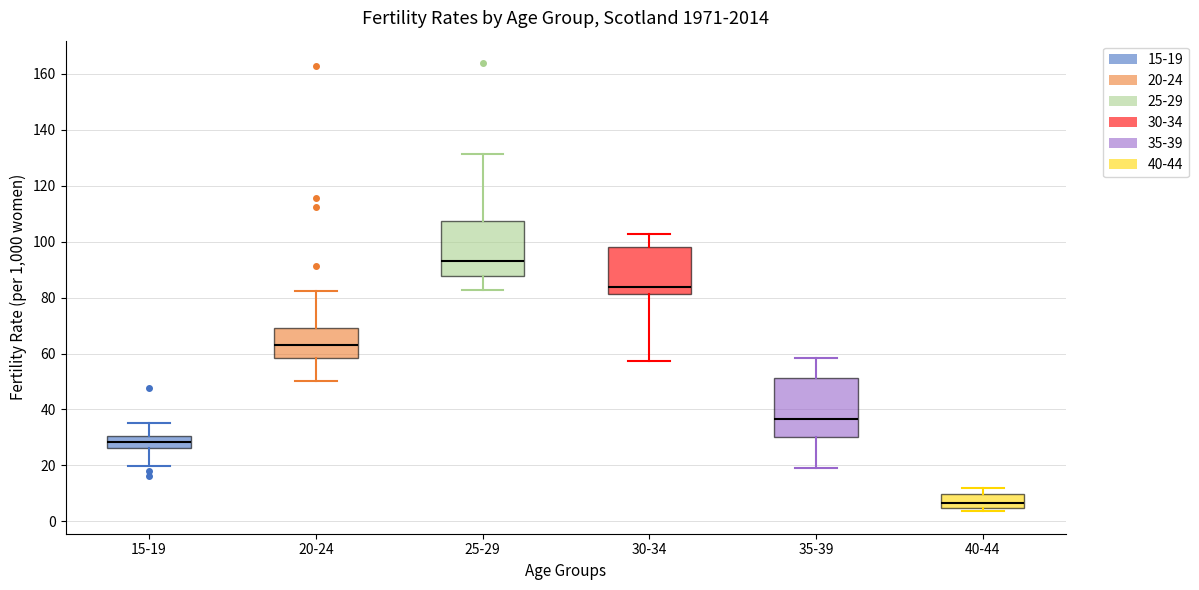

Reading left to right, transcribe this box plot: for each box, give where its median line is, the range the box spans, and where its two whiskers end, as read against the y-axis. The values are not printed on the chart, so give them approximately, as read against the axis.

15-19: median 28, box 26 to 30, whiskers 20 to 36
20-24: median 64, box 58 to 70, whiskers 50 to 82
25-29: median 94, box 88 to 108, whiskers 82 to 132
30-34: median 84, box 82 to 98, whiskers 58 to 102
35-39: median 36, box 30 to 52, whiskers 20 to 58
40-44: median 6, box 4 to 10, whiskers 4 (just below the box's lower edge) to 12